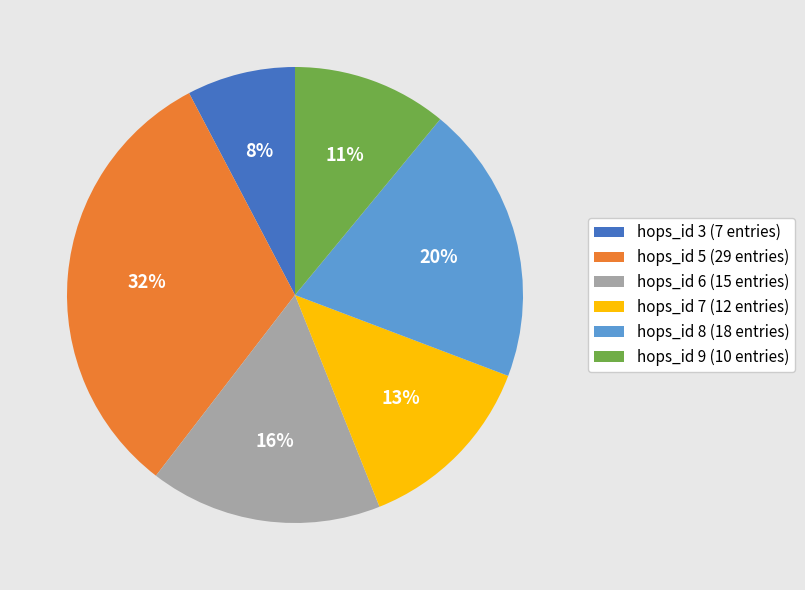

Rank the categories by value from highest to lowest.

hops_id 5 (29 entries), hops_id 8 (18 entries), hops_id 6 (15 entries), hops_id 7 (12 entries), hops_id 9 (10 entries), hops_id 3 (7 entries)